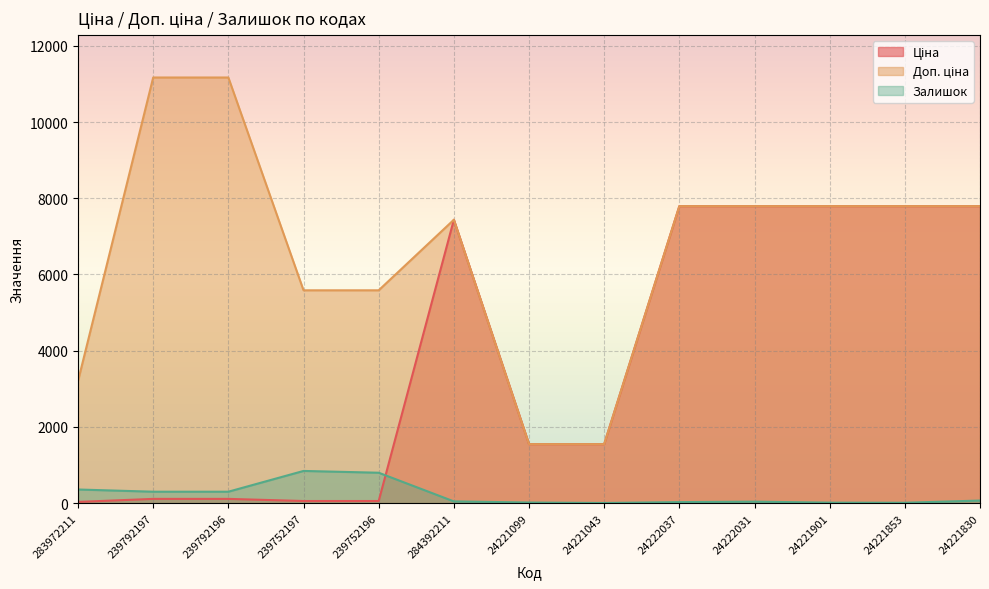

What is the spread (max minus min) of values at 284392211?

7390.2